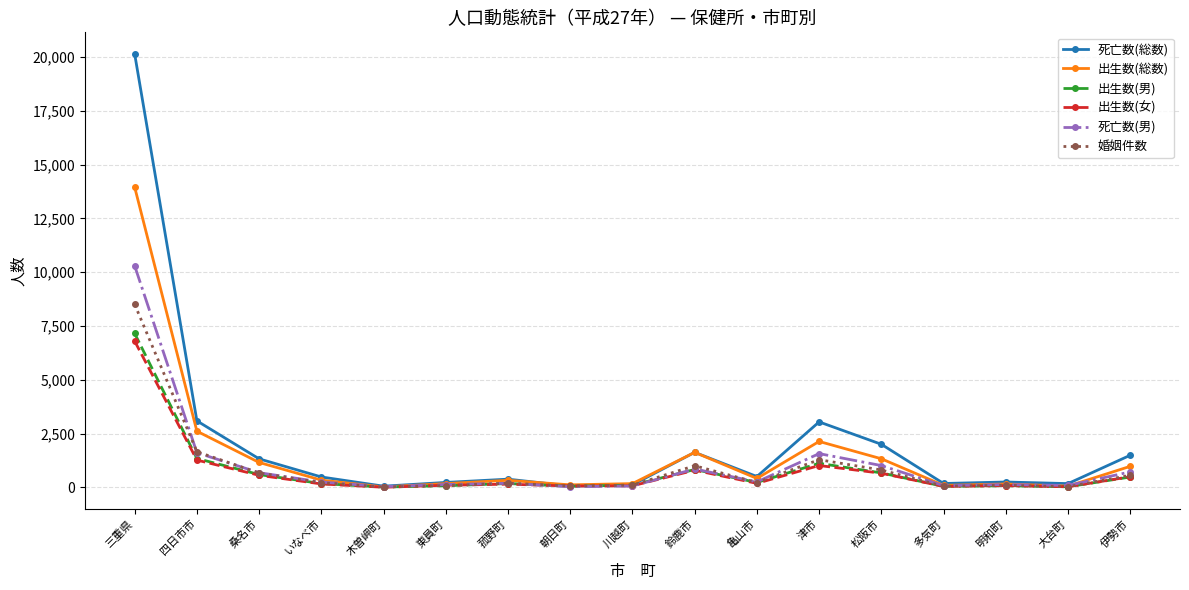

What position from the left is 多気町?

14